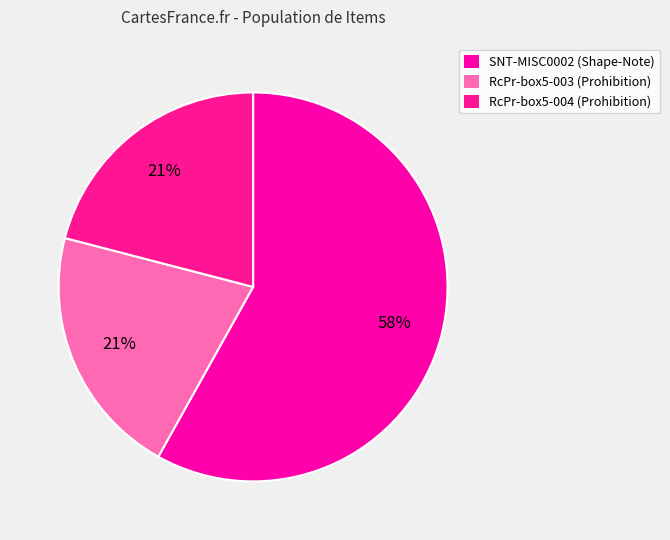

How many segments does this pie chart have?

3